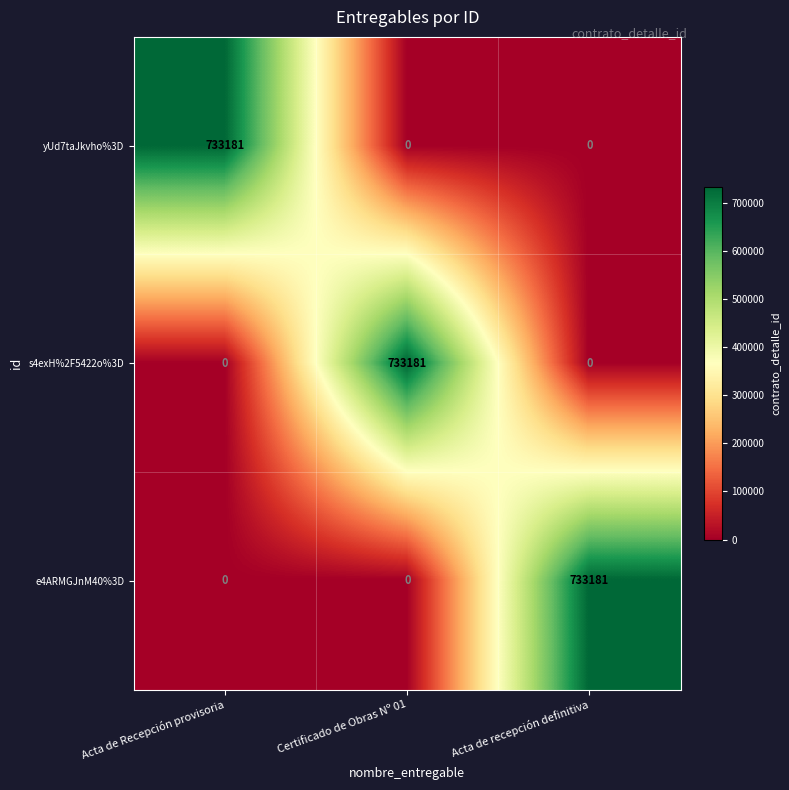

Reading left to right, transcribe all the data shown in this chart.

yUd7taJkvho%3D: 733181	0	0
s4exH%2F5422o%3D: 0	733181	0
e4ARMGJnM40%3D: 0	0	733181